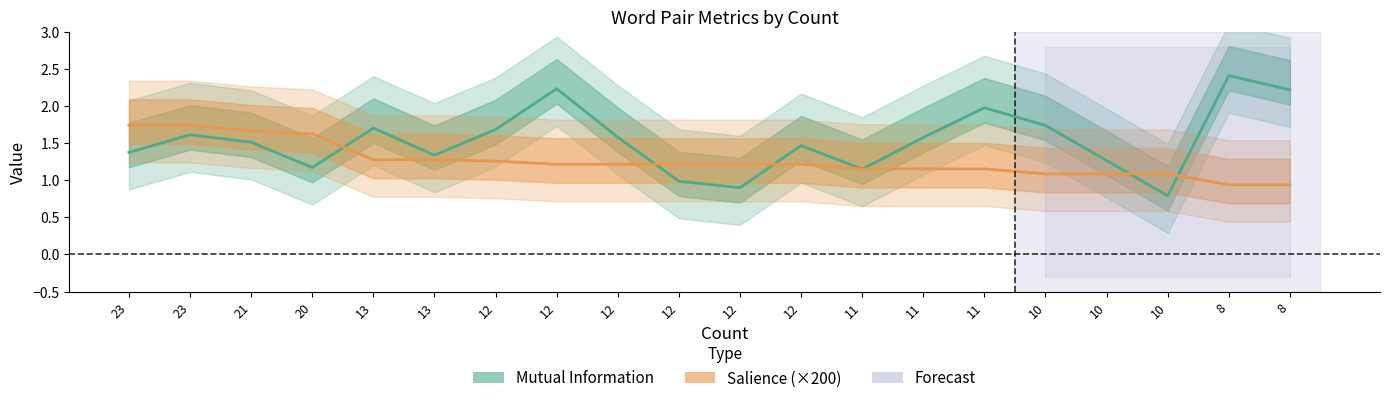

Which label corresponds to the smallest value in the chart?

10